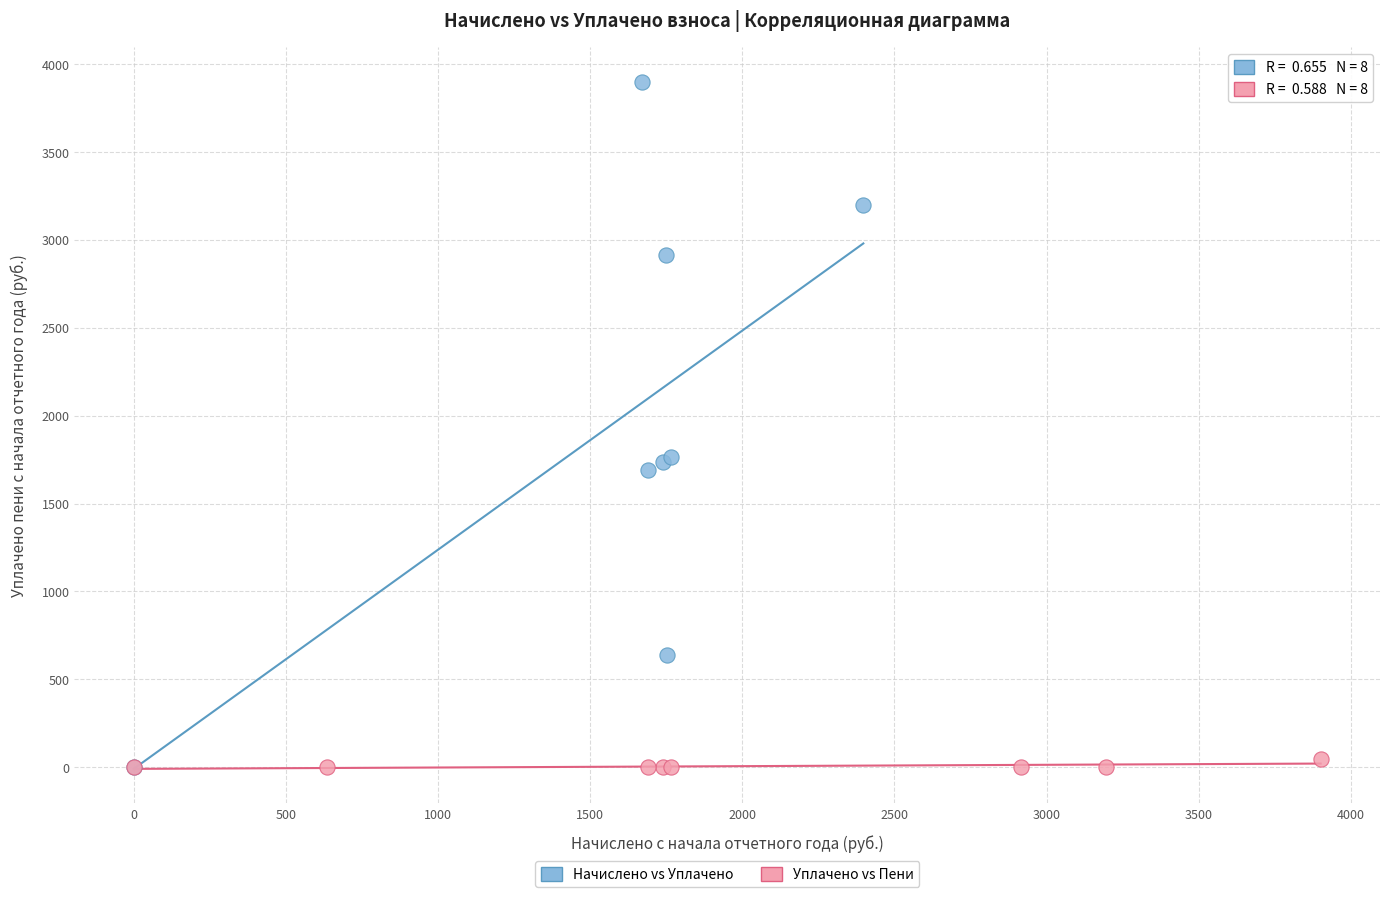

Which series has the widest spread of Y values?

Начислено vs Уплачено